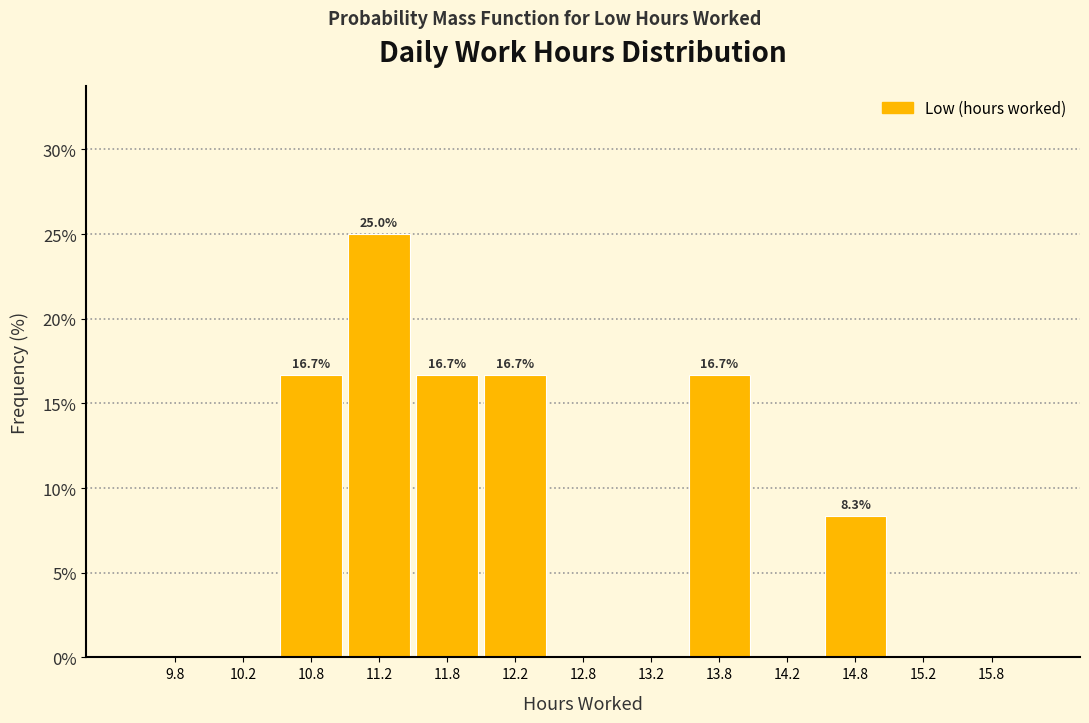

Which range on the x-axis has the tallest bar?

11.0 to 11.5